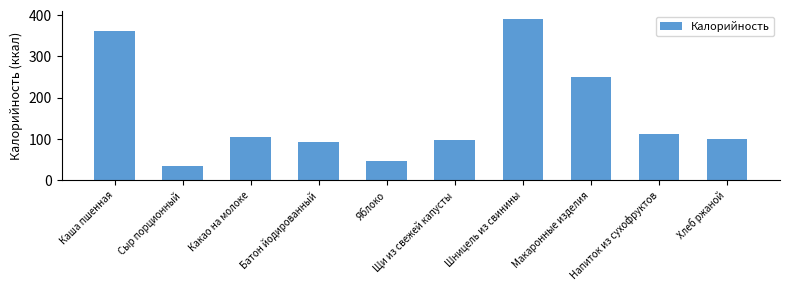

Reading left to right, transcribe all the data shown in this chart.

362.6	34.4	103.9	91.7	47.0	97.6	390.7	249.7	112.7	100.3